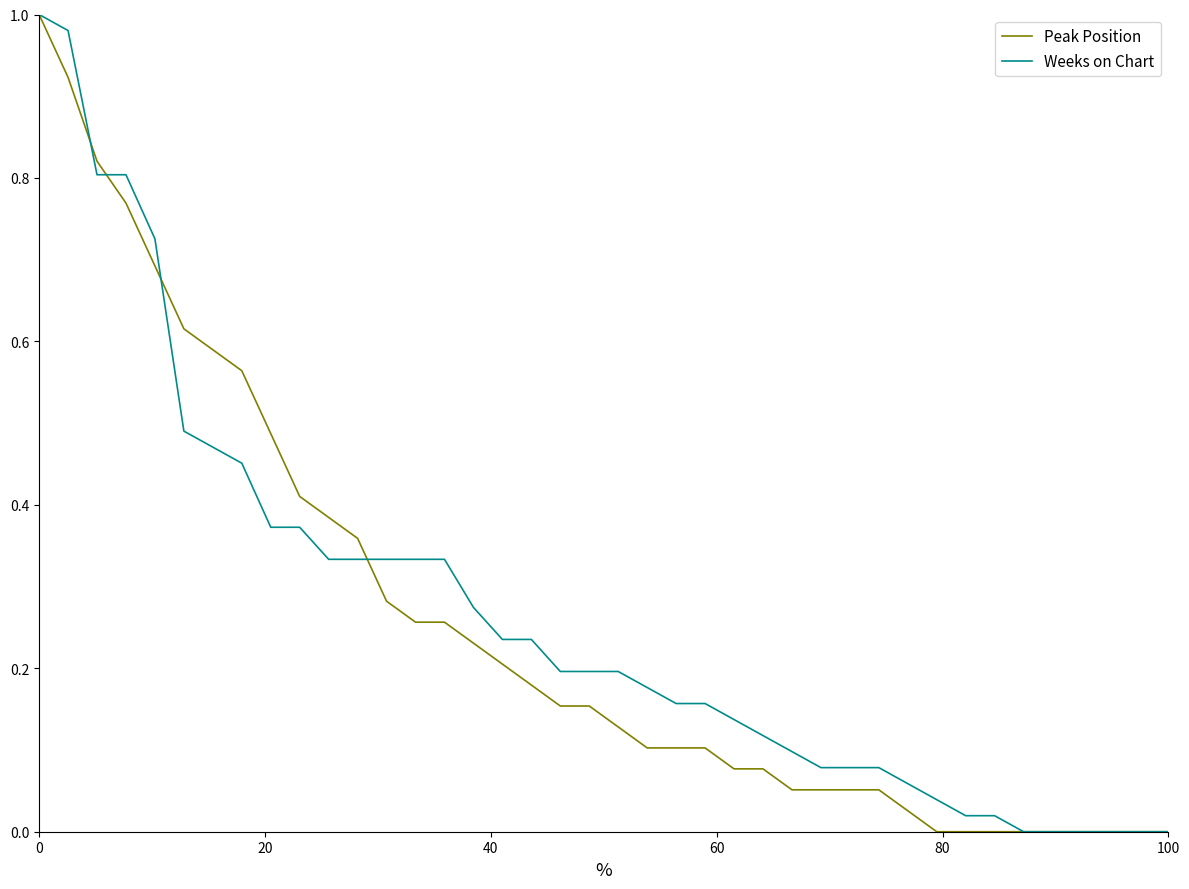

Which series has the largest range (max minus min)?

Peak Position